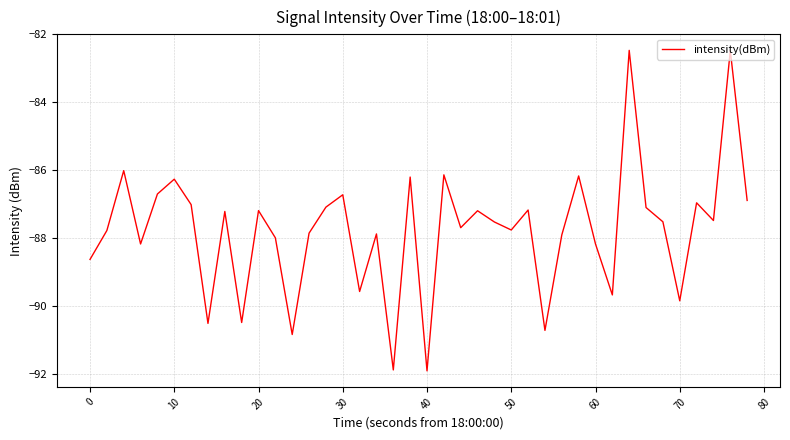

What is the minimum value shown in the chart?

-91.9